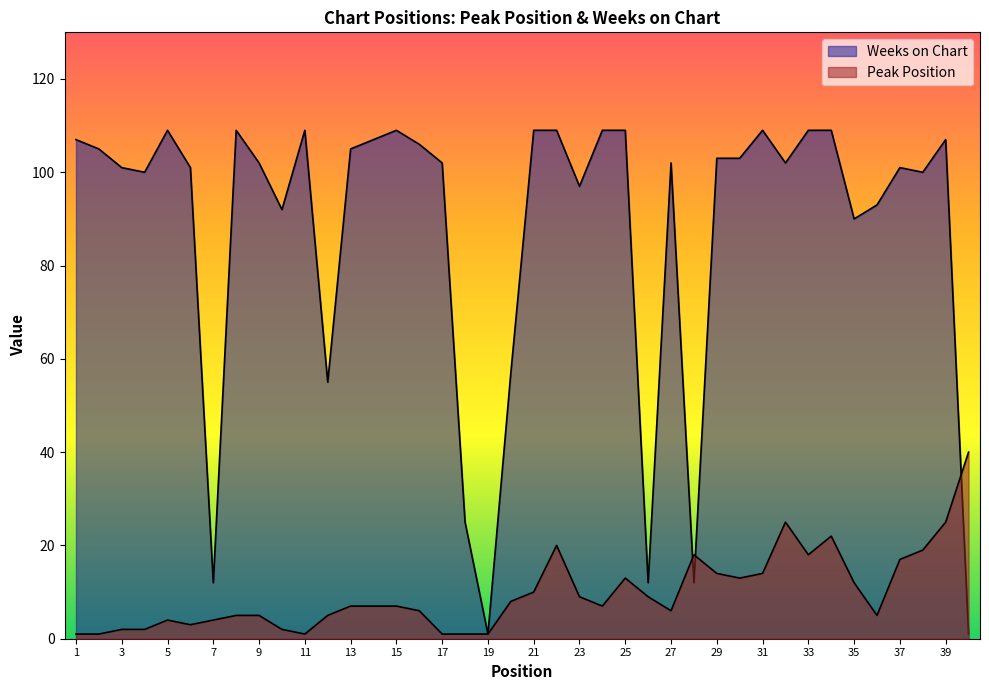

At which label is Peak Position closest to 20?

22